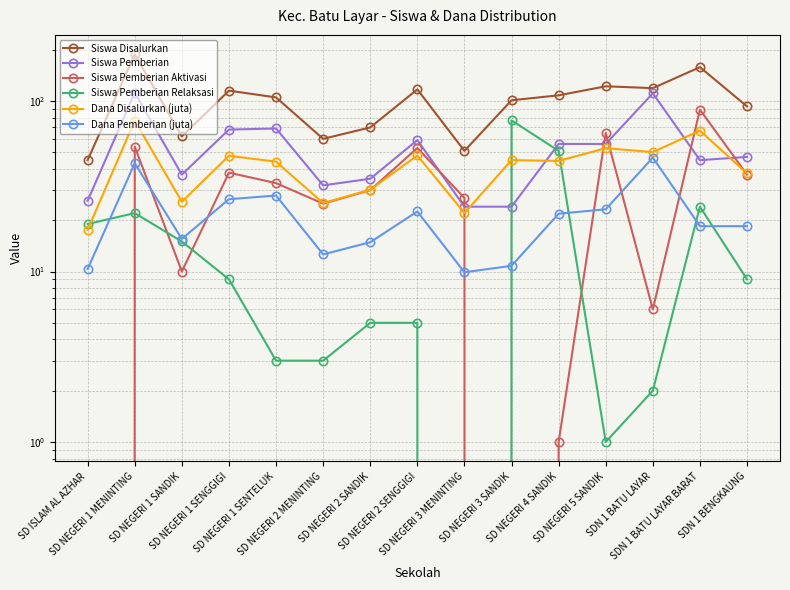

Is the value of Siswa Pemberian Relaksasi at SDN 1 BATU LAYAR greater than the value of Siswa Pemberian Aktivasi at SD ISLAM AL AZHAR?

Yes